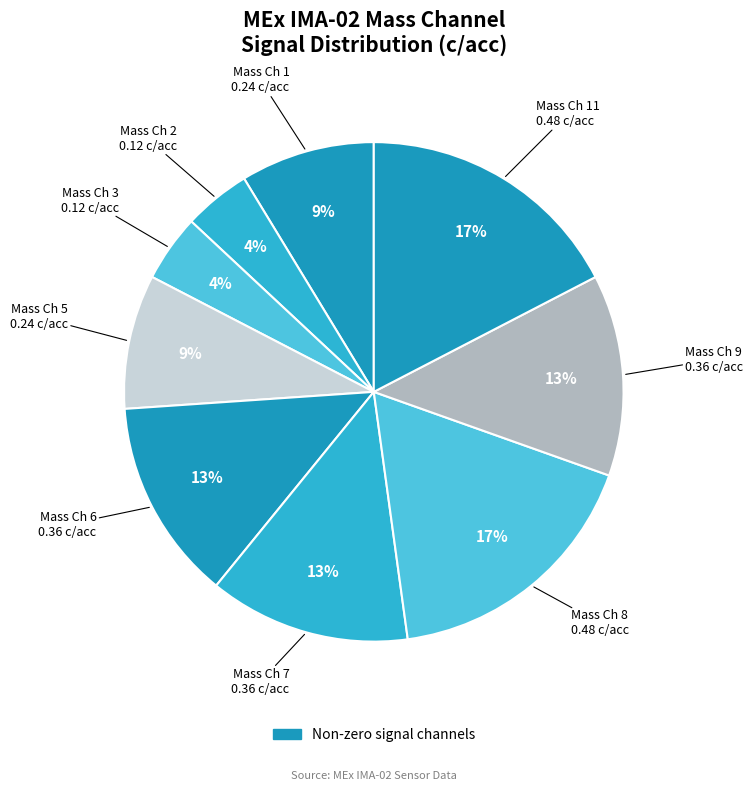

Count the number of slices in the pie.

9